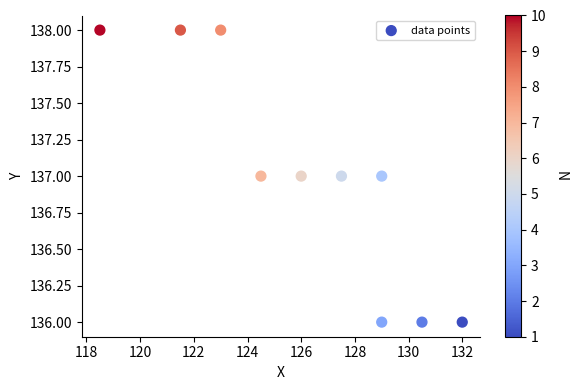

What is the average Y value?

137